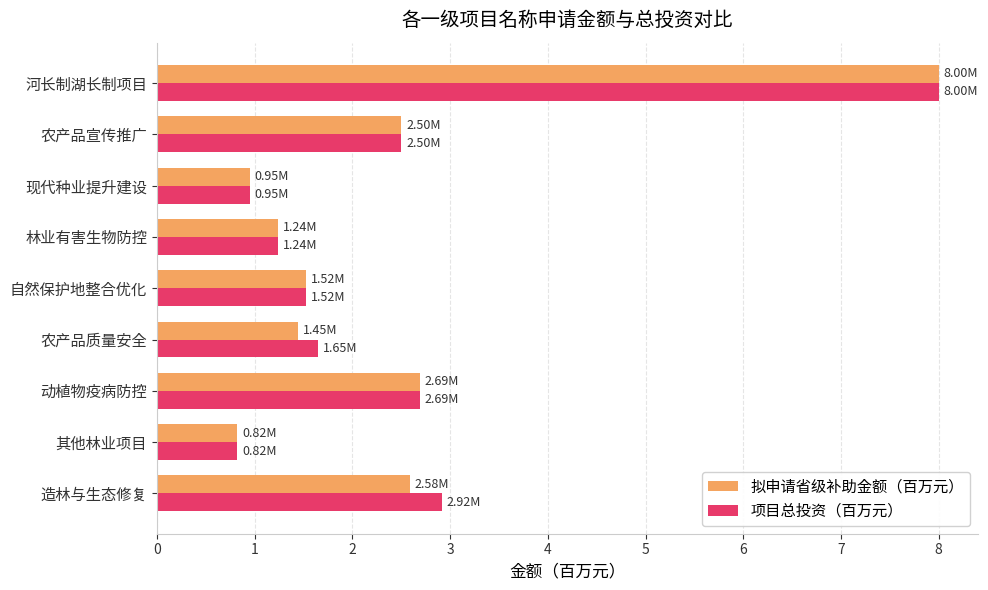

Which series changed the most between 造林与生态修复 and 自然保护地整合优化?

项目总投资（百万元）